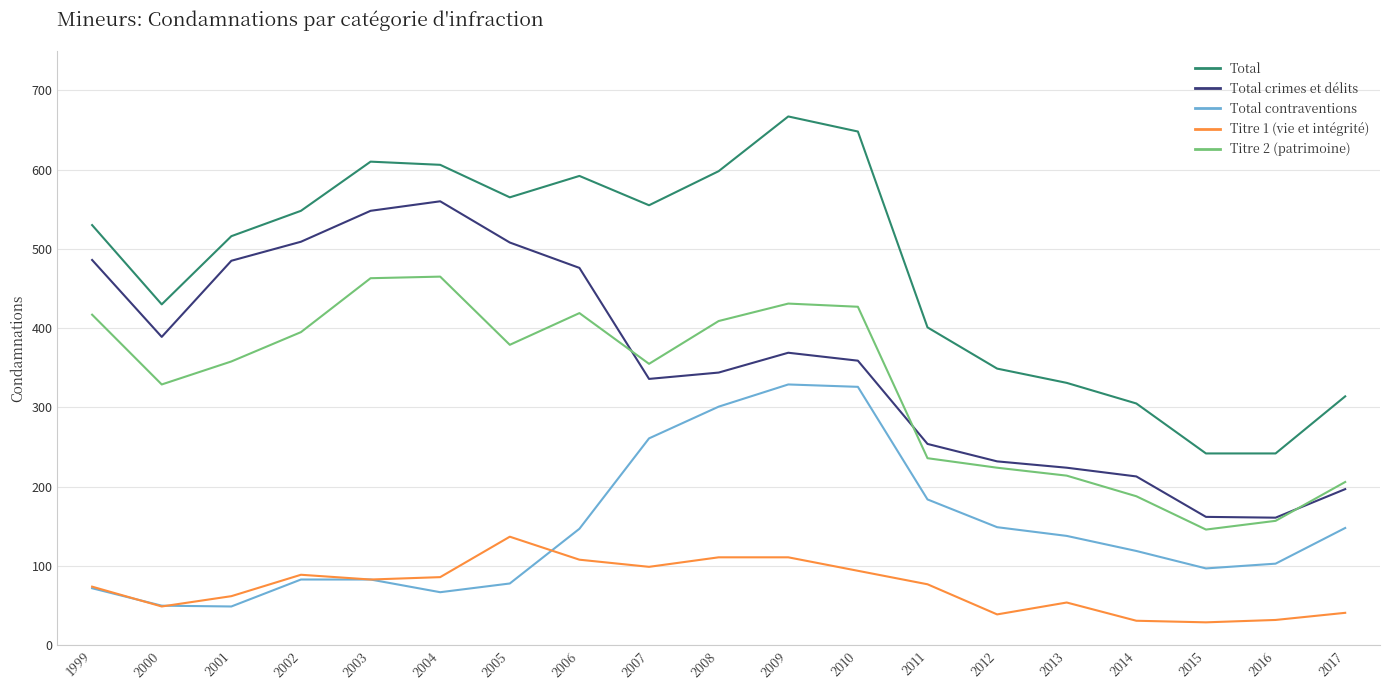

How many values in the Total contraventions series are below 119?

9